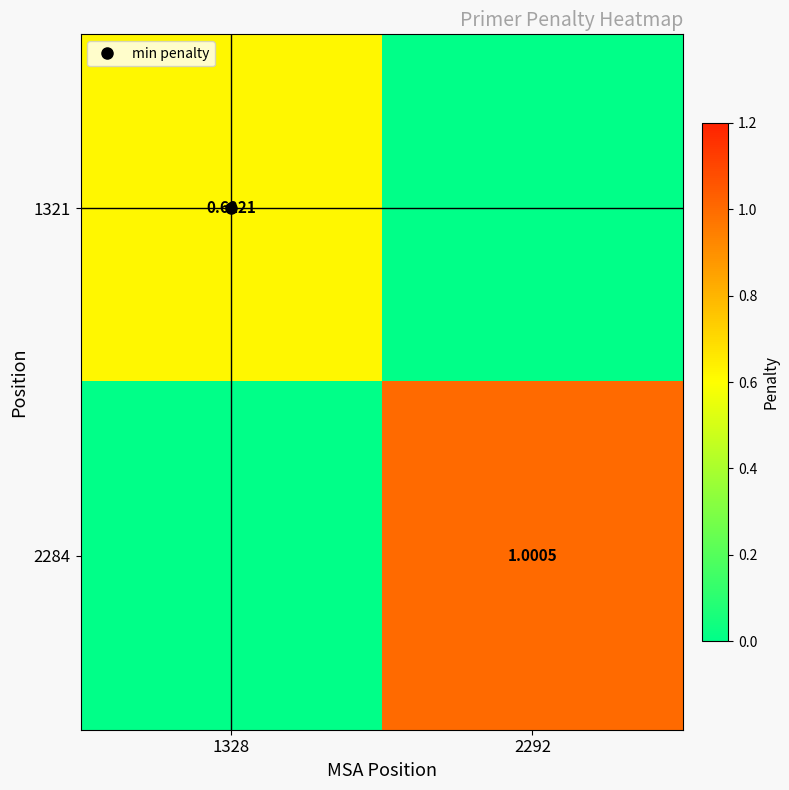

What is the difference between the 1321 values at 2292 and 1328?

0.6